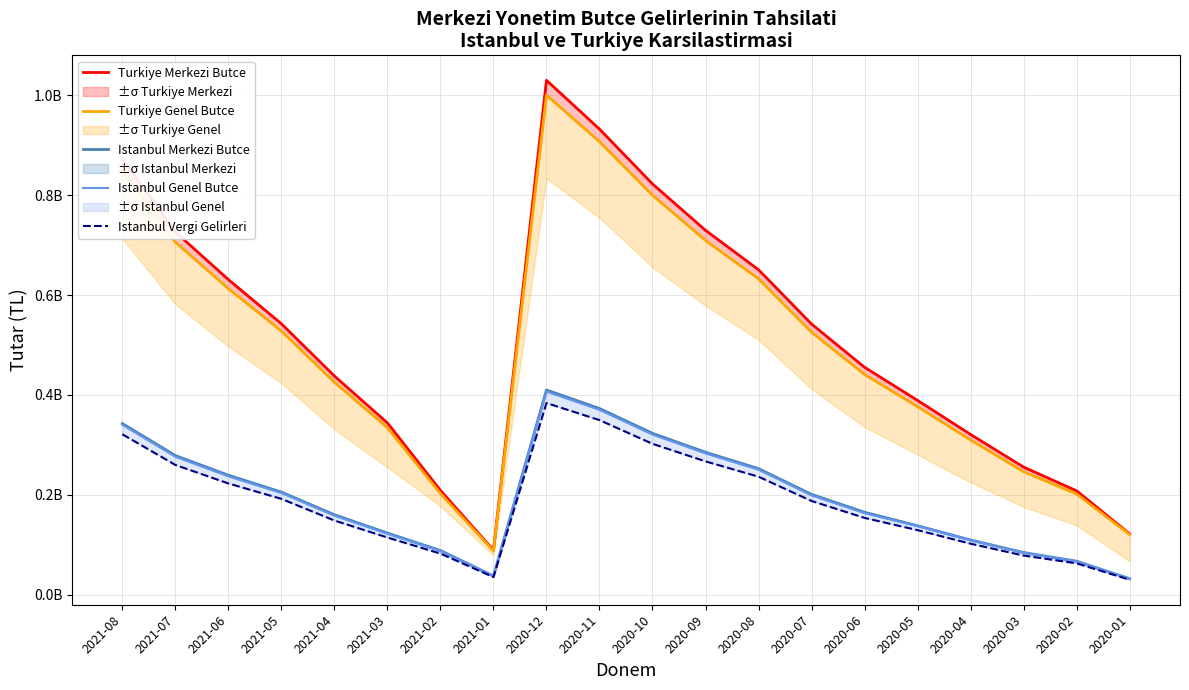

Reading left to right, transcribe all the data shown in this chart.

Turkiye Merkezi Butce: 872635498	726096152	630820808	542475127	437906225	344115408	209187935	89609192	1029493304	931934270	822188246	729421761	650506051	541940399	455411265	389138878	320993680	255748944	208306231	122170196
Turkiye Genel Butce: 849163226	705778120	612869298	527921015	425567611	334534568	202798792	88128080	1000038914	906619409	799643604	709194984	632318600	525647145	441041355	376610908	309920074	246510163	201905801	120791916
Istanbul Merkezi Butce: 342820229	278791349	239450095	205742140	160400793	123796068	88866487	37940021	409980848	372968348	323252998	285432401	252598783	201127423	165388138	138387040	109913959	84853483	67504966	32477131
Istanbul Genel Butce: 340351414	276505424	237365402	203912052	158676235	122348994	87689147	37806237	406960890	370407920	320896903	283254909	250617508	199292876	163704861	137682440	109267005	84305465	67133744	32312908
Istanbul Vergi Gelirleri: 321398814	260059107	222999898	192189920	148868358	114894169	82690721	35661087	383860588	349728679	302296963	267188487	236522046	187950074	154103795	129628539	102488068	78780648	63184500	30339423